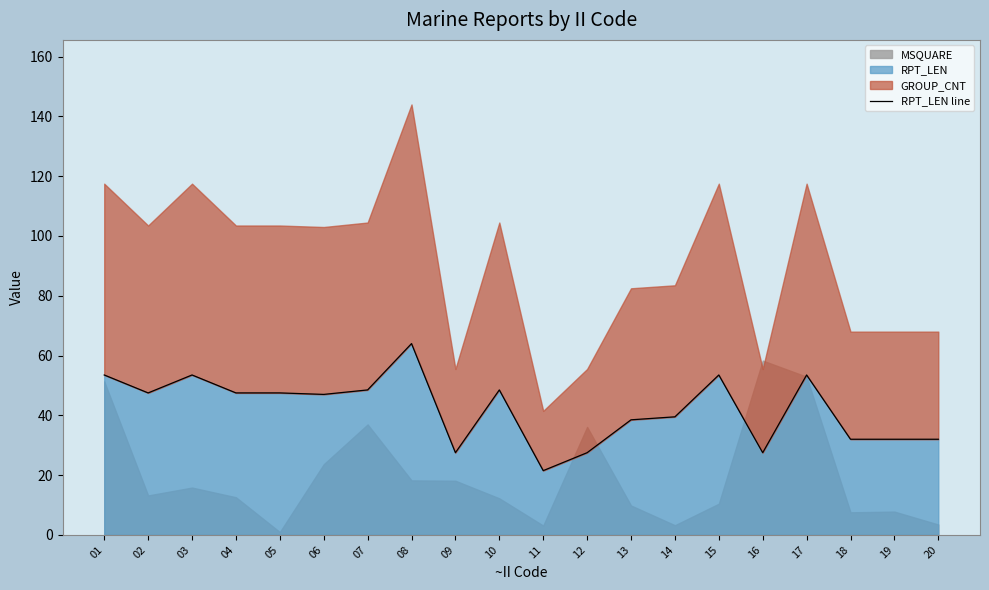

The value of RPT_LEN at 18 is 32.0. True or false?

True